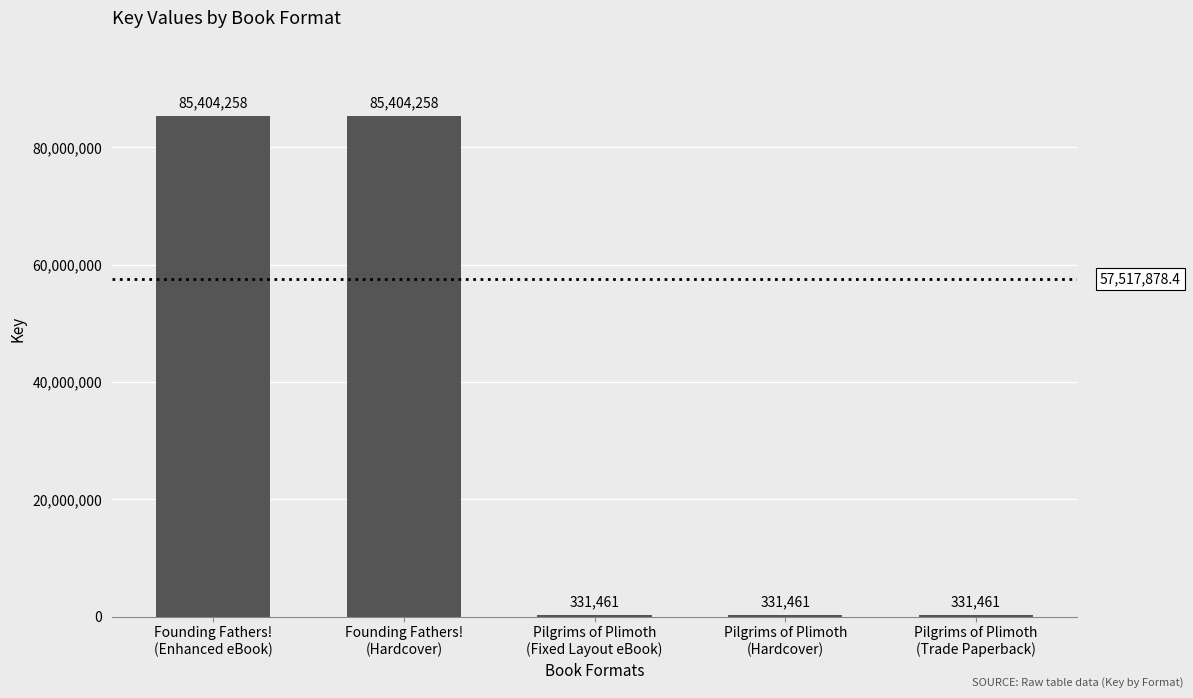

What is the average value?

34360580